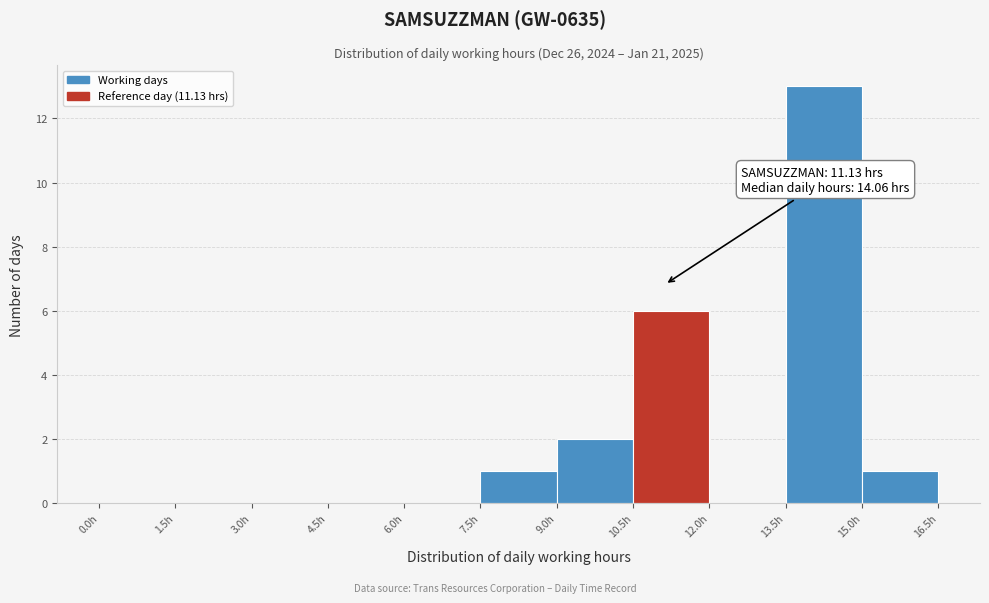

Over which range of the x-axis is the bar tallest?

13.5 to 15.0